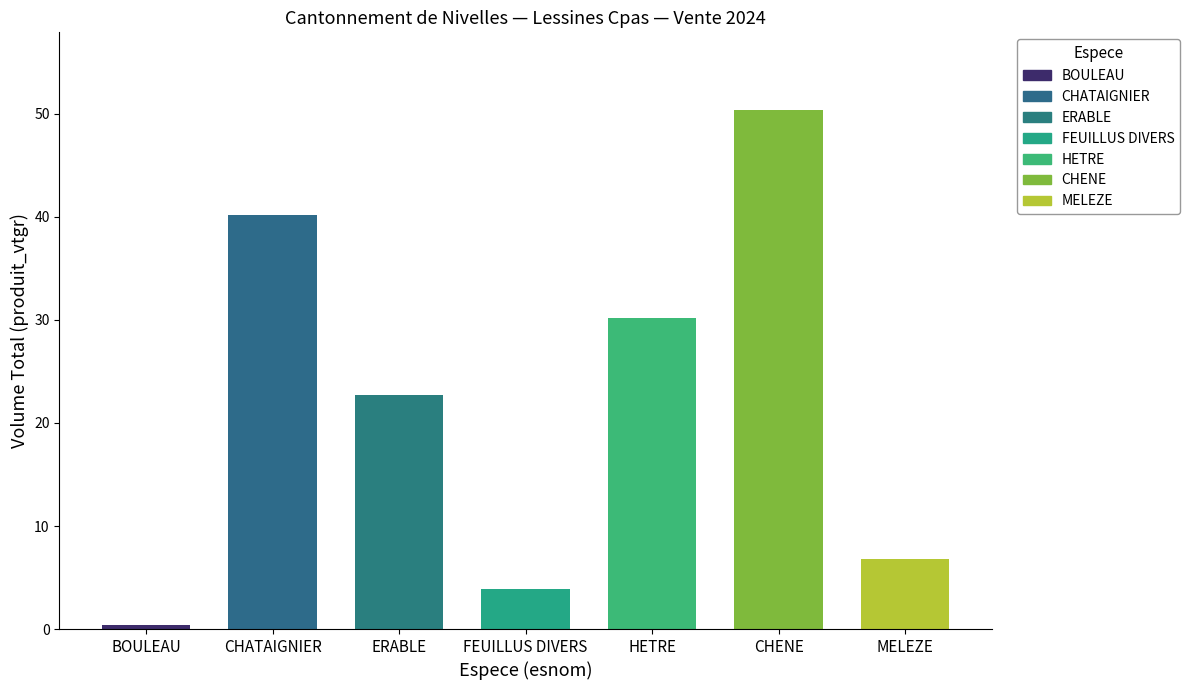

What is the minimum value shown in the chart?

0.4